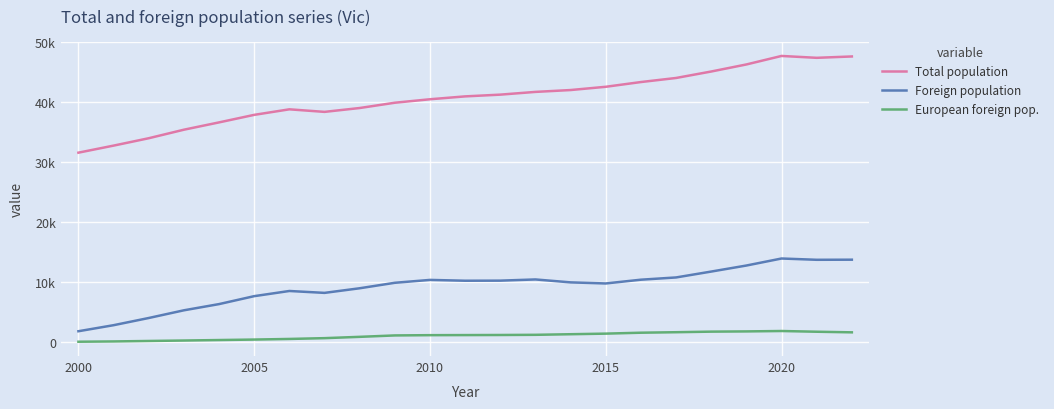

List the series in order of their peak value, lowest first.

European foreign pop., Foreign population, Total population